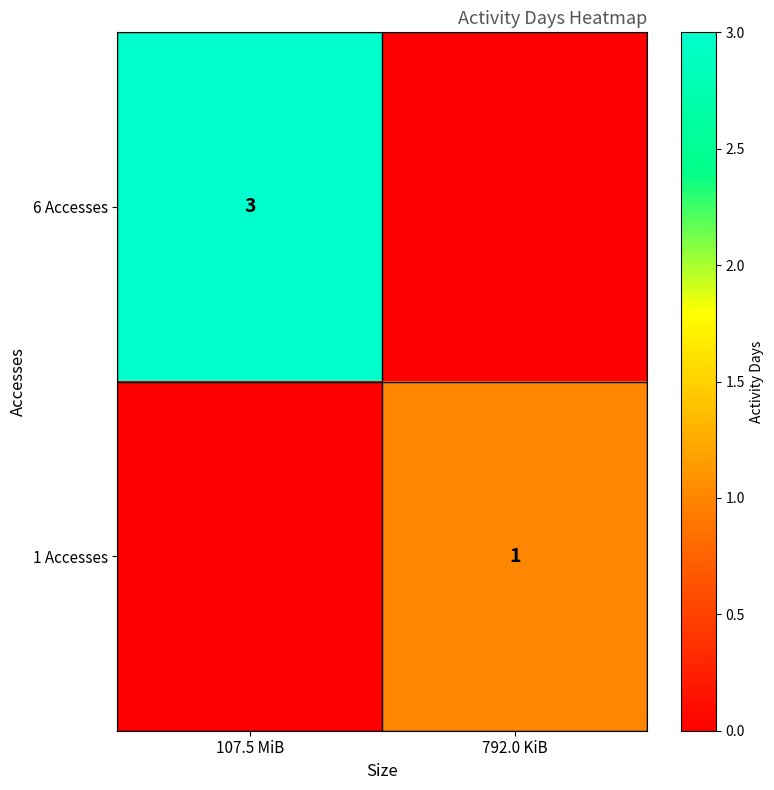

Count the number of data series in this chart.

2